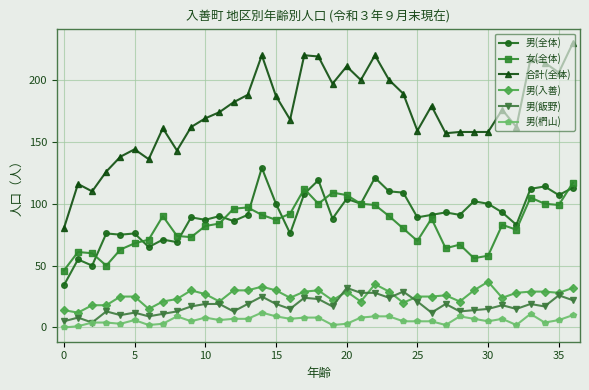

Which series has the largest total across all categories?

合計(全体)